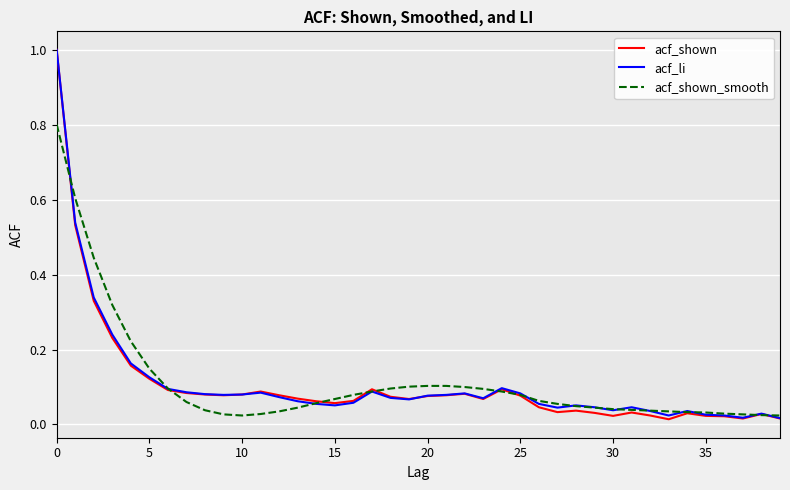

How many lines are shown in the chart?

3